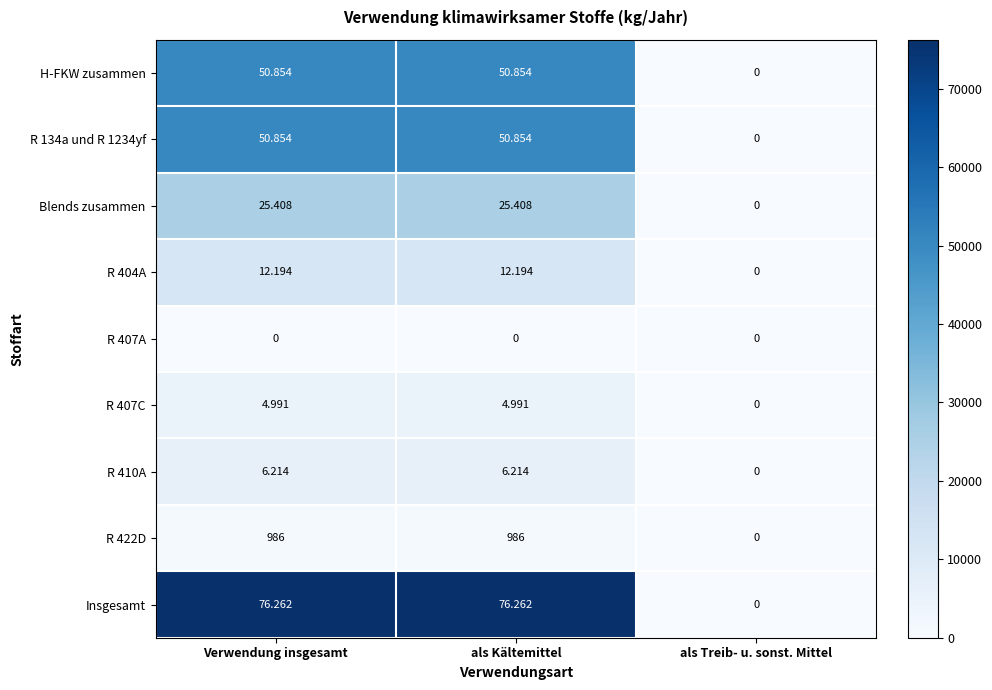

What is the greatest value displayed?

76262